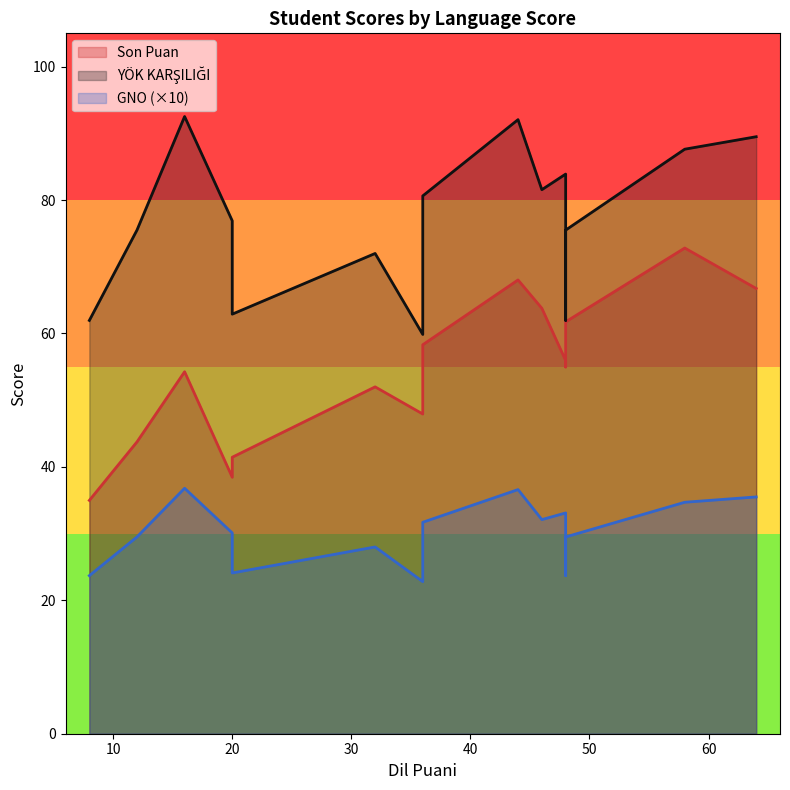

Reading left to right, what are all the values shown in this chart?

Son Puan: 8=35.0	12=43.8	16=54.3	20=38.5	20=41.5	32=52.0	36=47.9	36=58.3	44=68.0	46=63.8	48=56.0	48=55.0	48=61.8	58=72.8	64=66.8
YOK KARSILIGI: 8=62.0	12=75.5	16=92.5	20=76.9	20=62.9	32=72.0	36=59.9	36=80.6	44=92.1	46=81.6	48=83.9	48=62.0	48=75.5	58=87.6	64=89.5
GNO scaled: 8=23.7	12=29.5	16=36.8	20=30.1	20=24.1	32=28.0	36=22.8	36=31.7	44=36.6	46=32.1	48=33.1	48=23.7	48=29.5	58=34.7	64=35.5